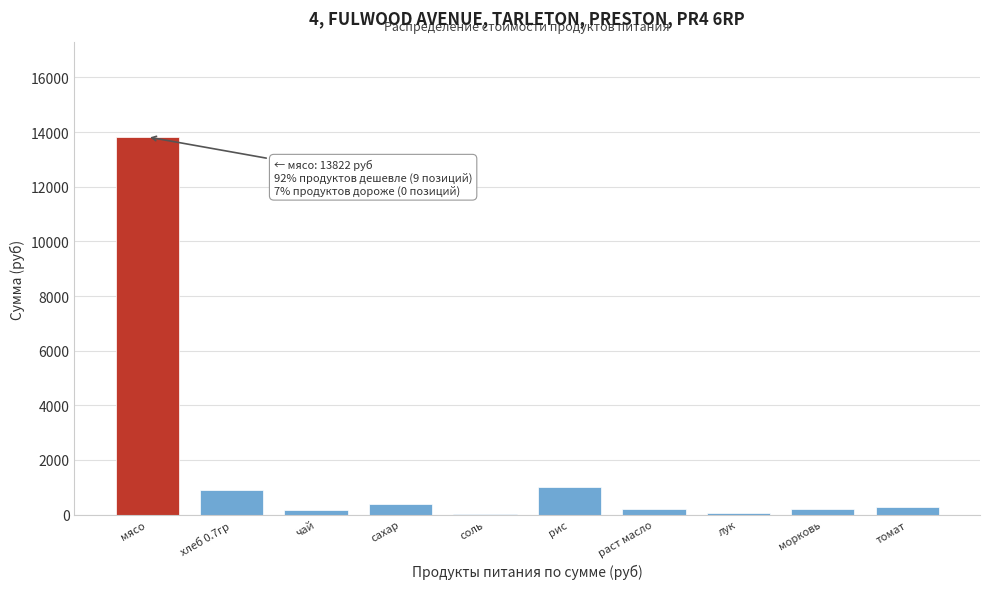

What is the sum of all values?

17112.0